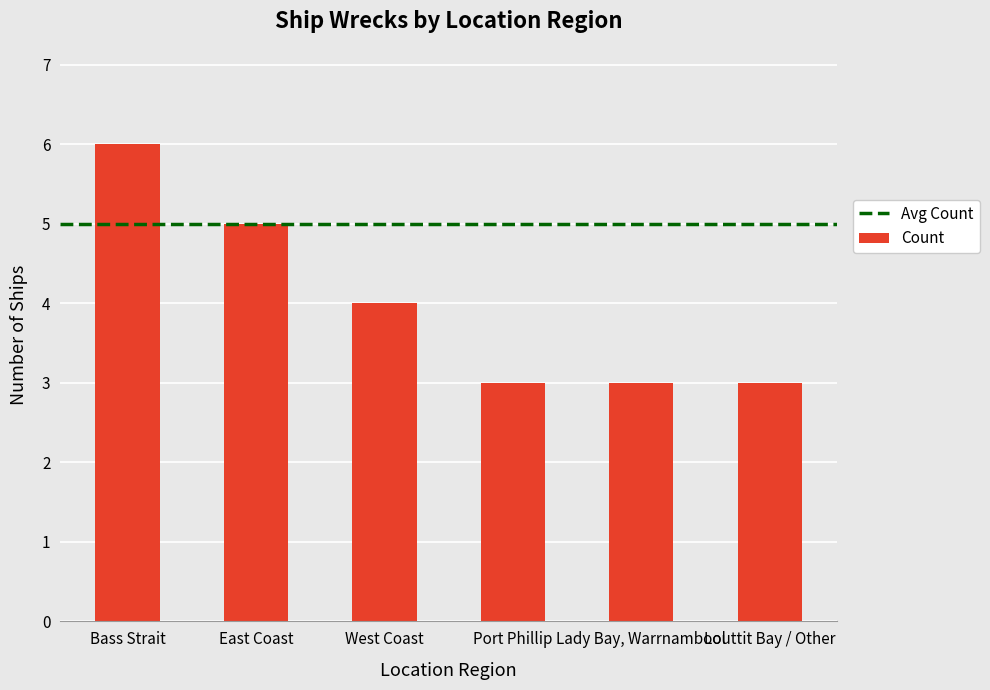

Which has a higher value, Louttit Bay / Other or East Coast?

East Coast